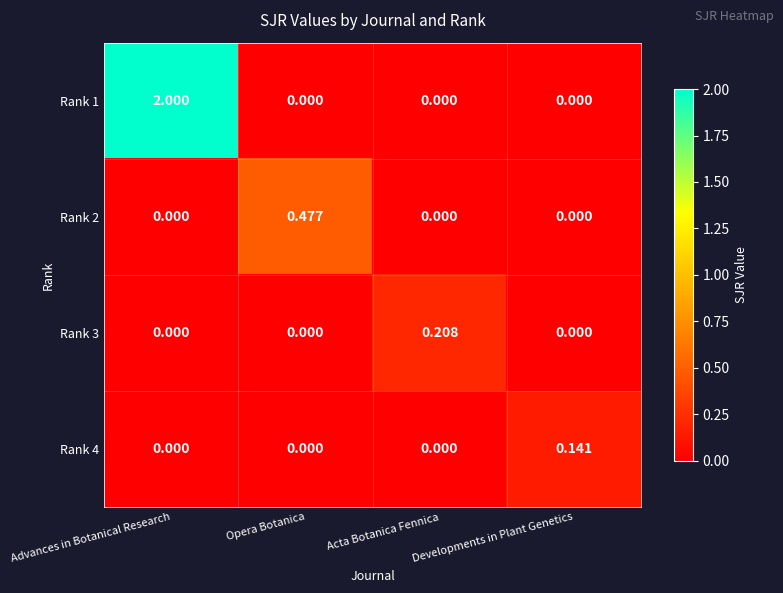

List the series in order of their peak value, lowest first.

Rank 4, Rank 3, Rank 2, Rank 1